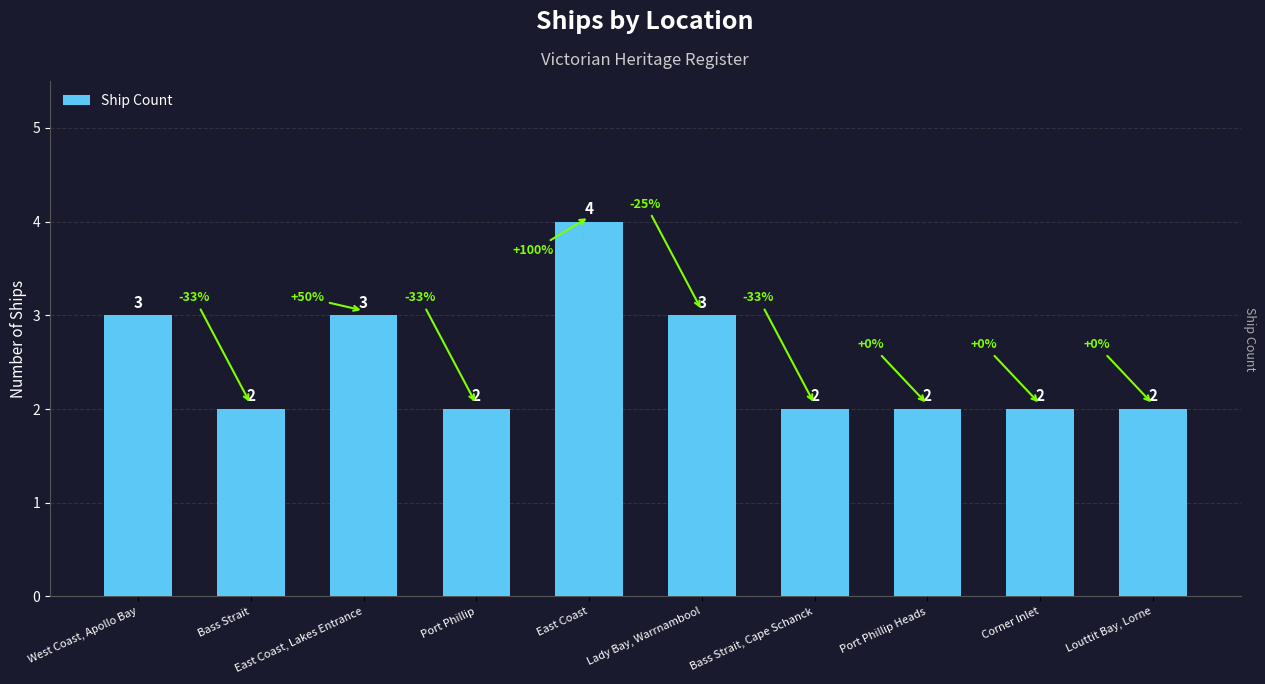

What is the difference between the maximum and second lowest values?

2